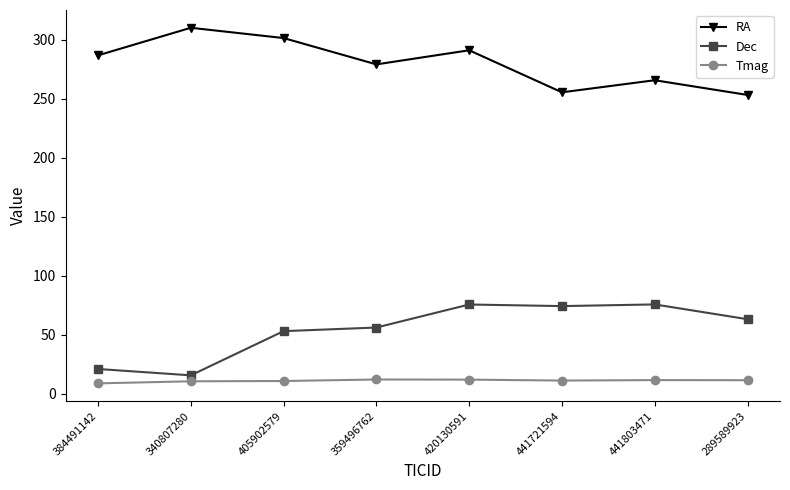

True or false: Dec has a value of 52.9 at 441803471.

False